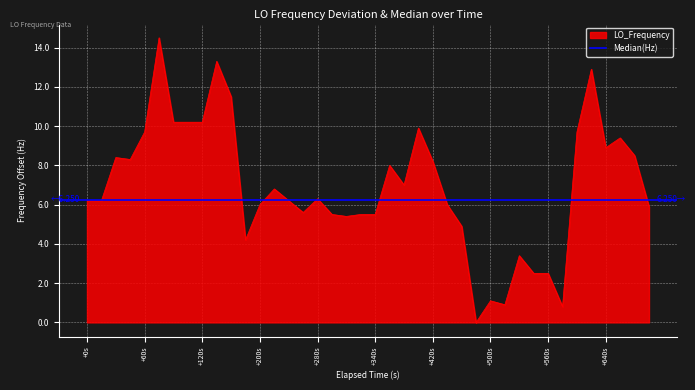

How many interior local peaks (higher than both neighbors) does the data have?

11